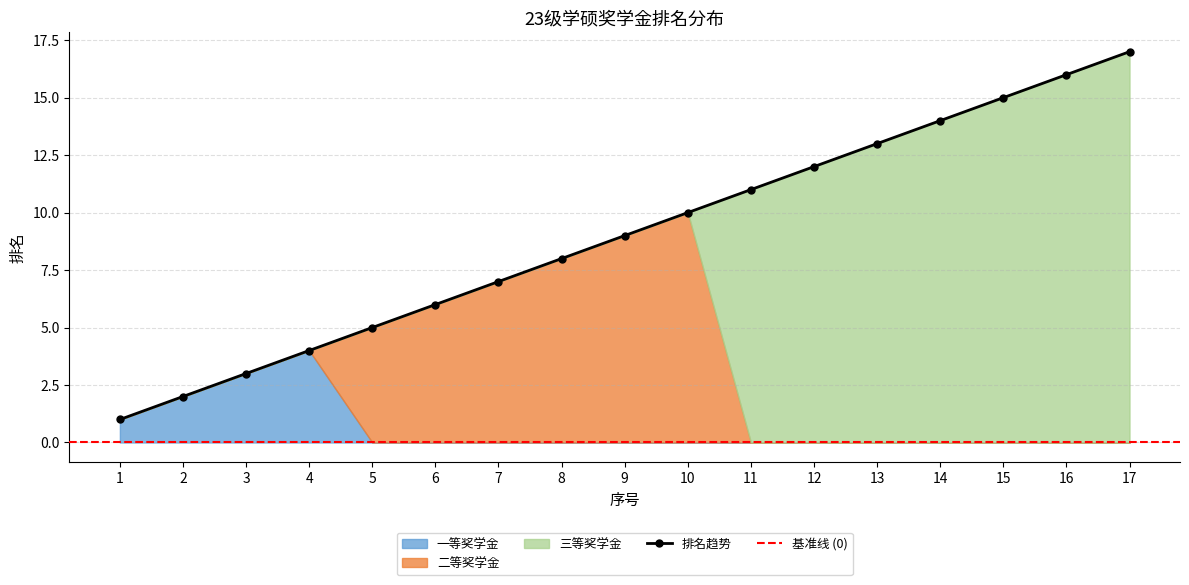

True or false: 一等奖学金 and 三等奖学金 cross at least once.

False